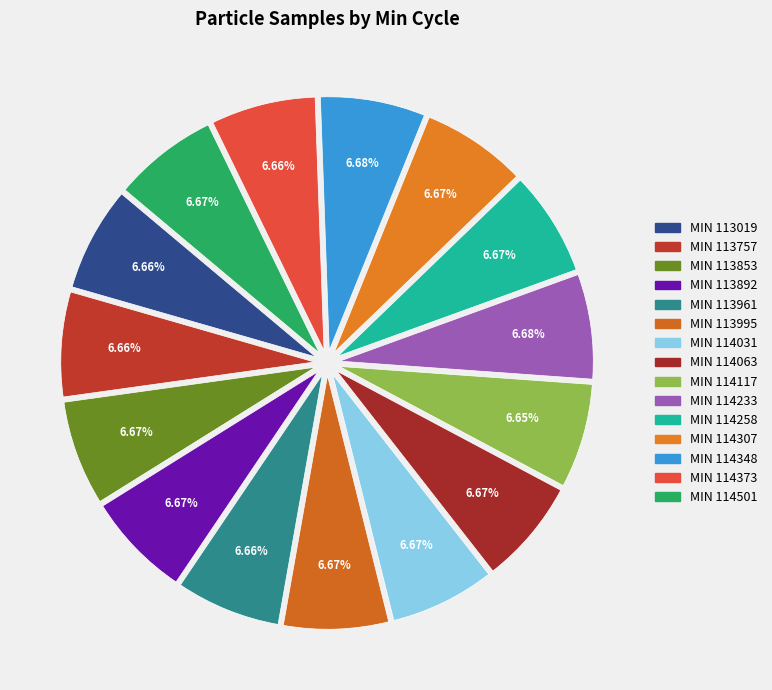

How many slices are in this pie chart?

15